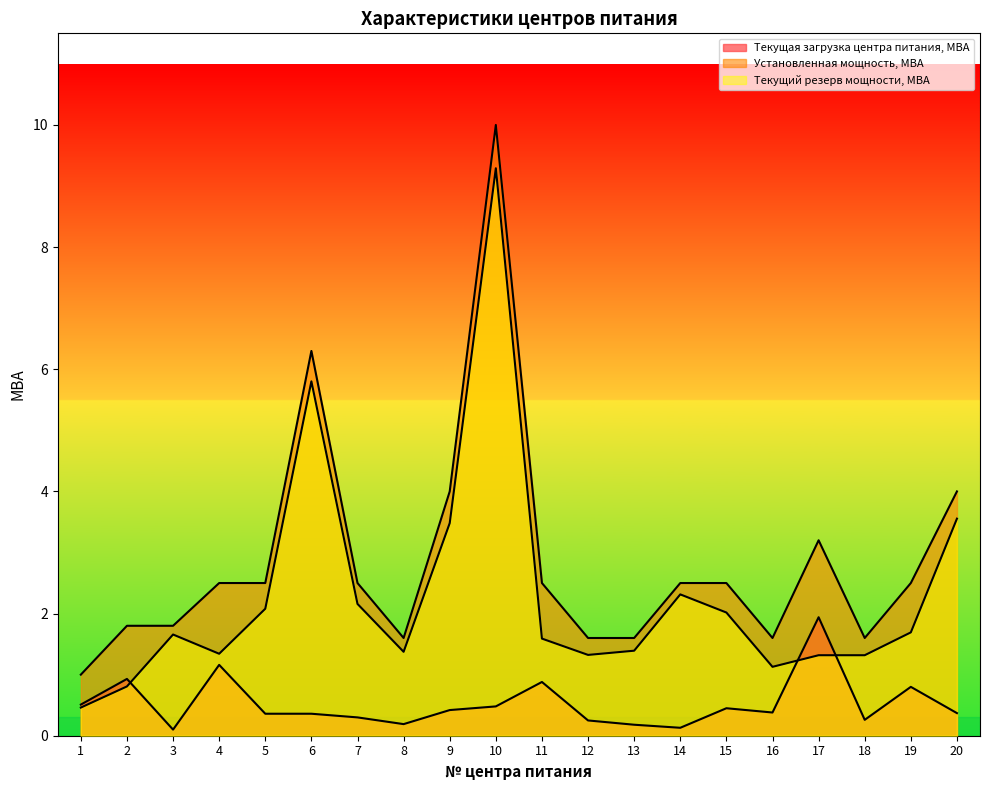

The Текущая загрузка центра питания, МВА series shows 0.3 at 8. True or false?

False